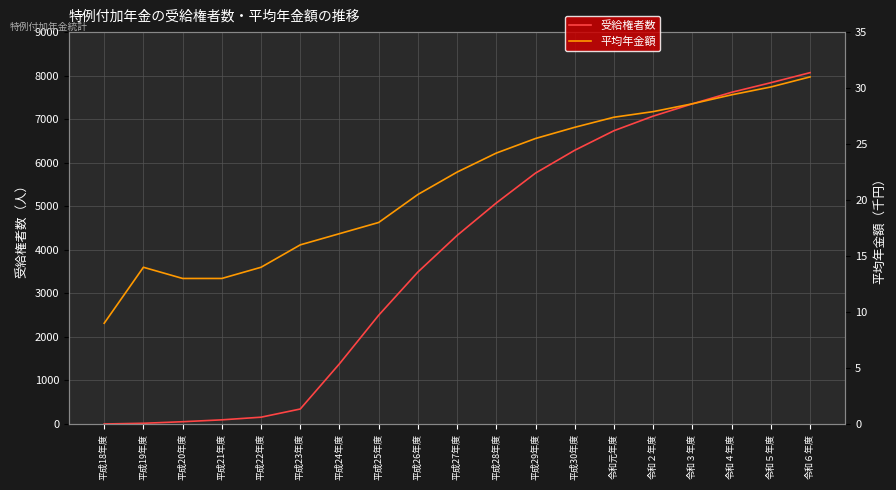

Is it true that 平均年金額 equals 4.8 at 平成19年度?

False